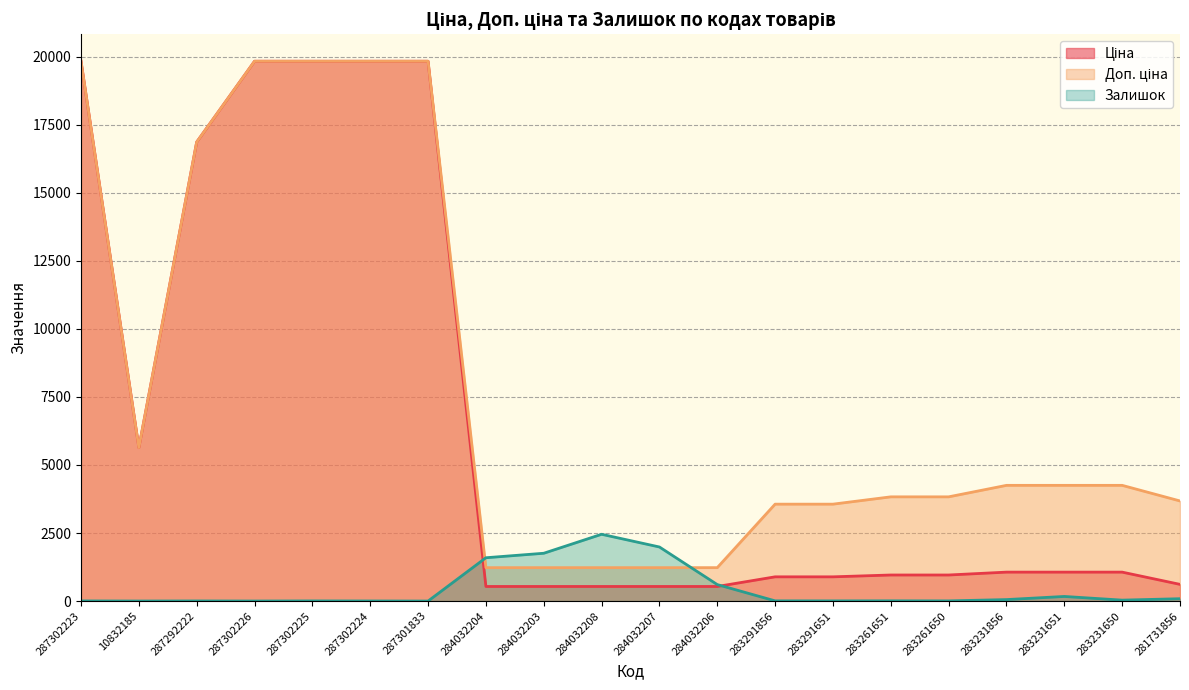

At which category is the sum across all series the highest?

287302223